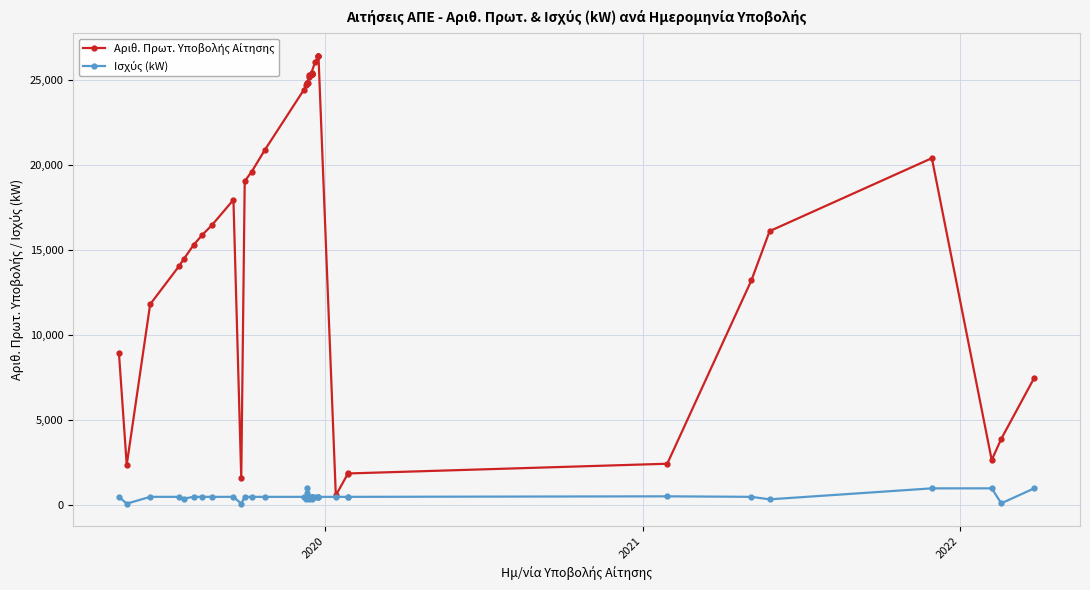

Reading left to right, list all the values displayed in this chart.

Αριθ. Πρωτ. Υποβολής Αίτησης: 8959.0	2377.0	11812.0	14033.0	14488.0	15293.0	15885.0	16450.0	17948.0	1604.0	19045.0	19599.0	20864.0	24400.0	24678.0	24815.0	24814.0	24793.0	25272.0	25144.0	25370.0	25354.0	25341.0	25347.0	25335.0	25425.0	26035.0	26424.0	26426.0	26427.0	587.0	1869.0	1873.0	2445.0	13219.0	16110.0	20396.0	2660.0	3908.0	7490.0
Ισχύς (kW): 499.8	100.0	499.5	499.9	399.9	499.6	499.8	499.6	499.6	100.0	499.2	499.2	499.2	499.2	400.0	709.8	1000.0	499.2	499.5	399.8	499.5	499.8	499.8	499.2	499.8	399.8	499.6	499.8	499.0	499.8	499.8	499.3	499.5	530.4	499.9	353.8	999.0	1000.0	119.9	999.5